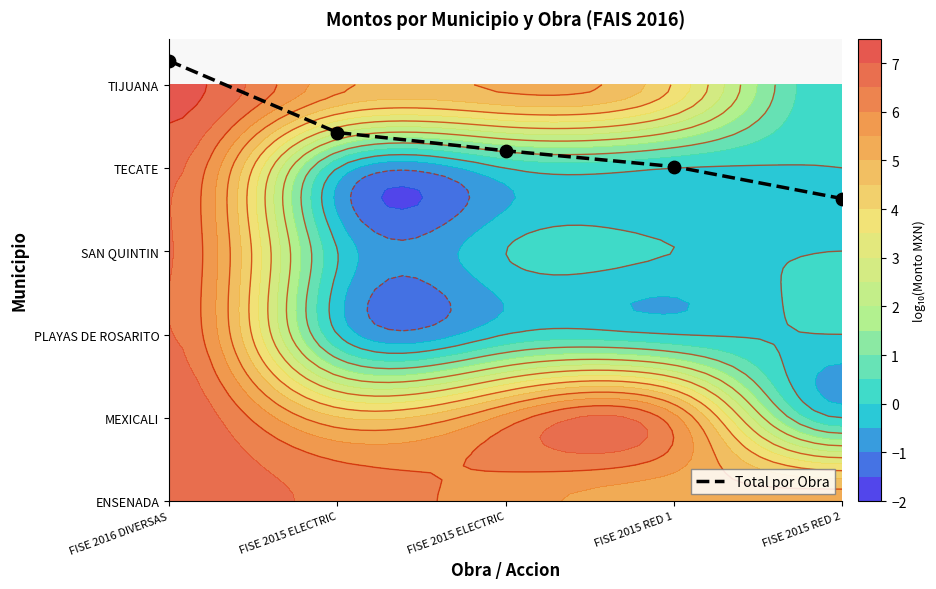

Reading left to right, transcribe all the data shown in this chart.

FISE 2016 DIVERSAS=5.3	FISE 2015 ELECTRIC=4.4	FISE 2015 ELECTRIC=4.2	FISE 2015 RED 1=4.0	FISE 2015 RED 2=3.6